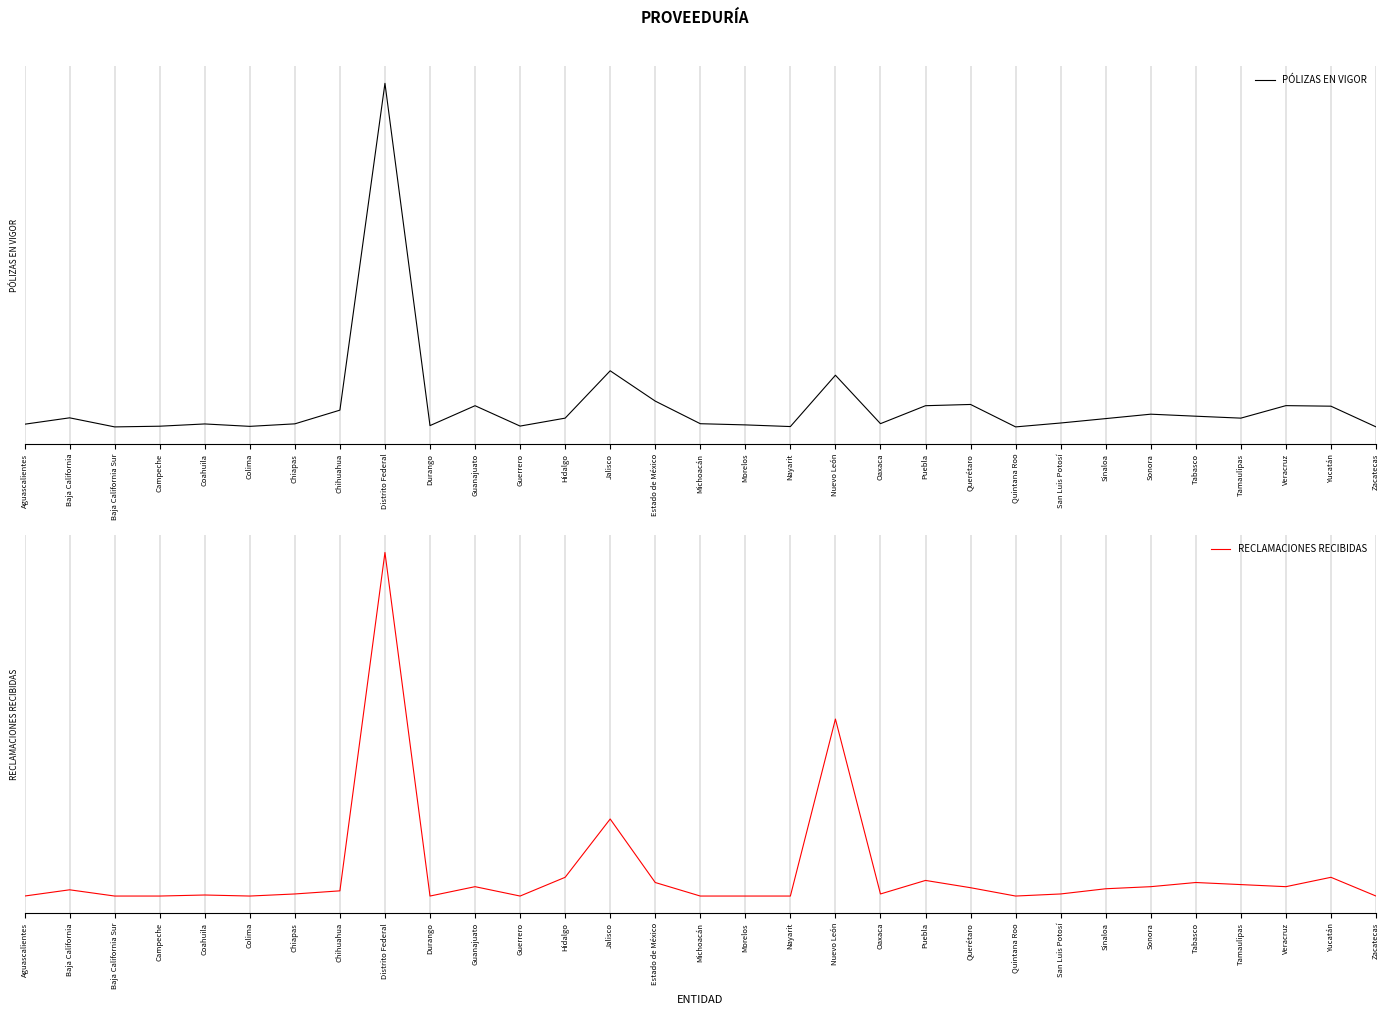

At which category is the sum across all series the highest?

Distrito Federal